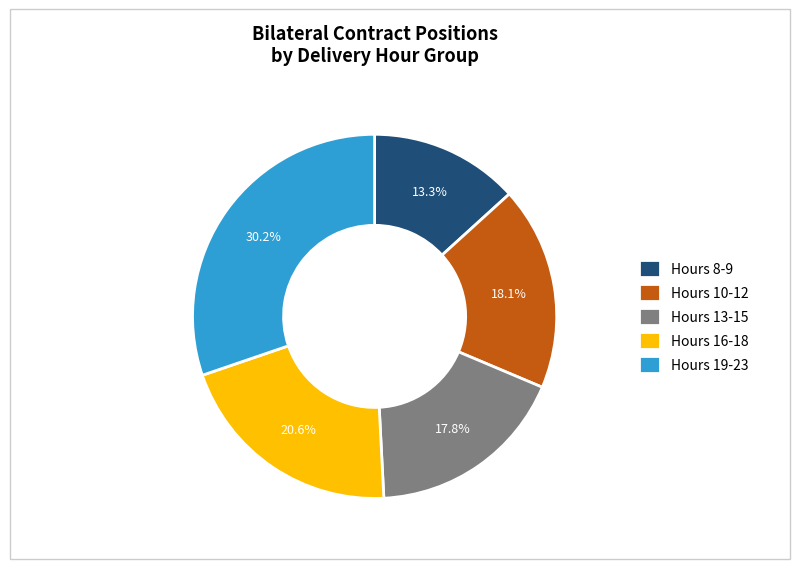

What percentage do Hours 10-12 and Hours 16-18 together represent?

38.7%